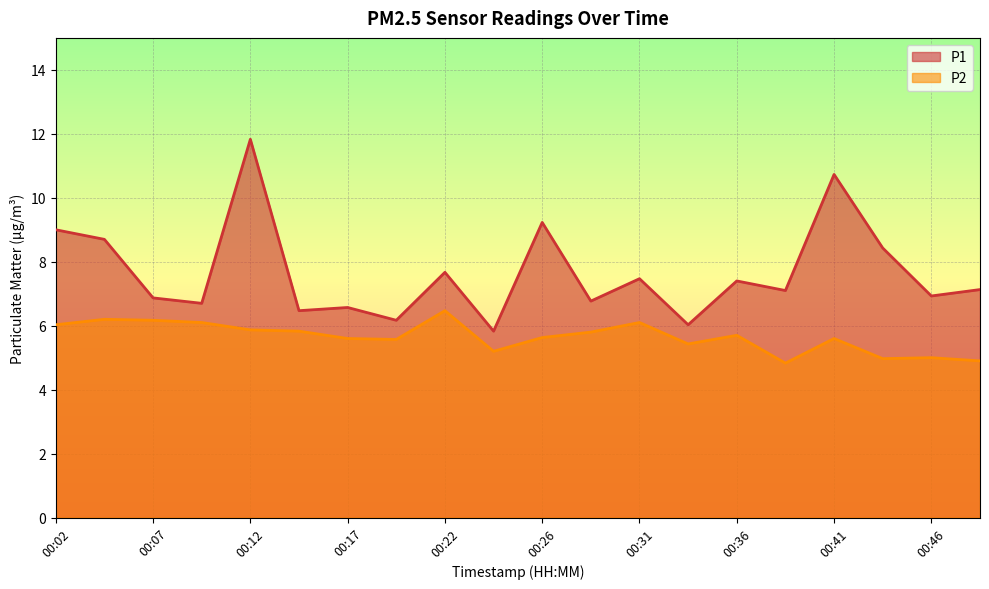

What is the maximum value shown in the chart?

11.8